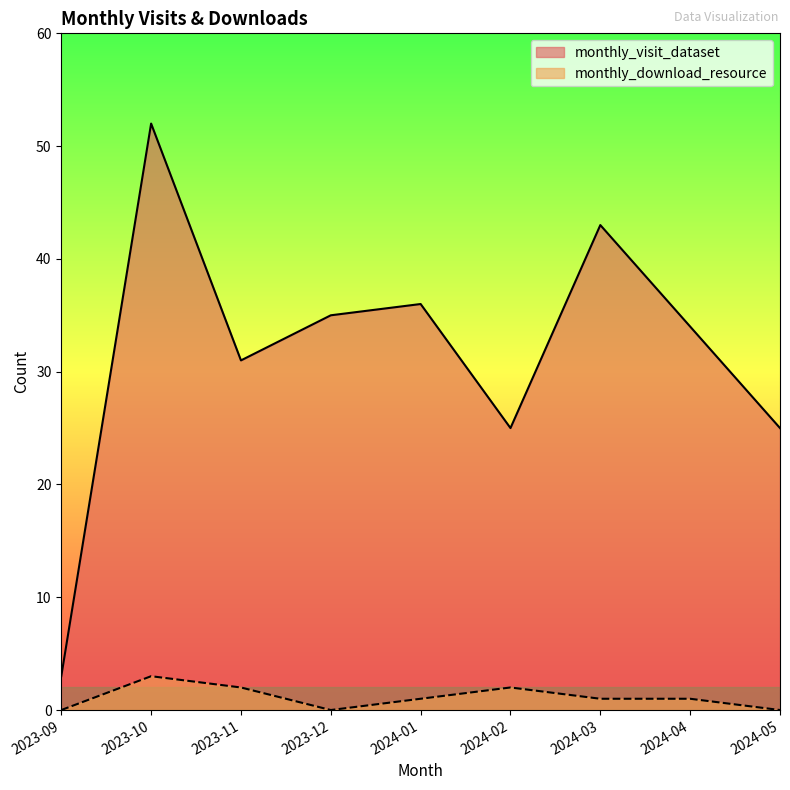

Does the chart have visible grid lines?

No